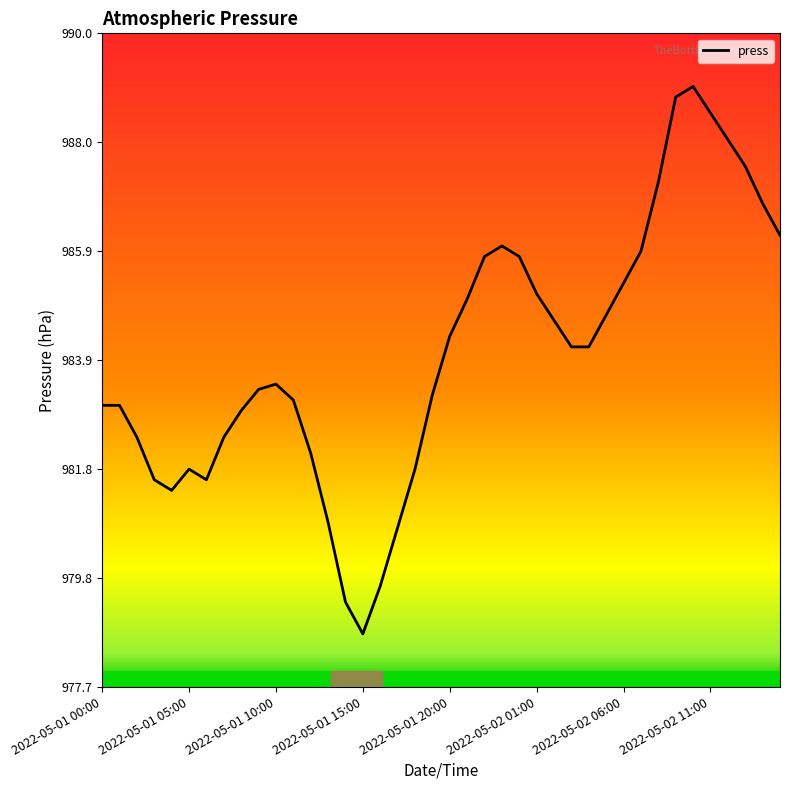

What is the minimum value shown in the chart?

978.7